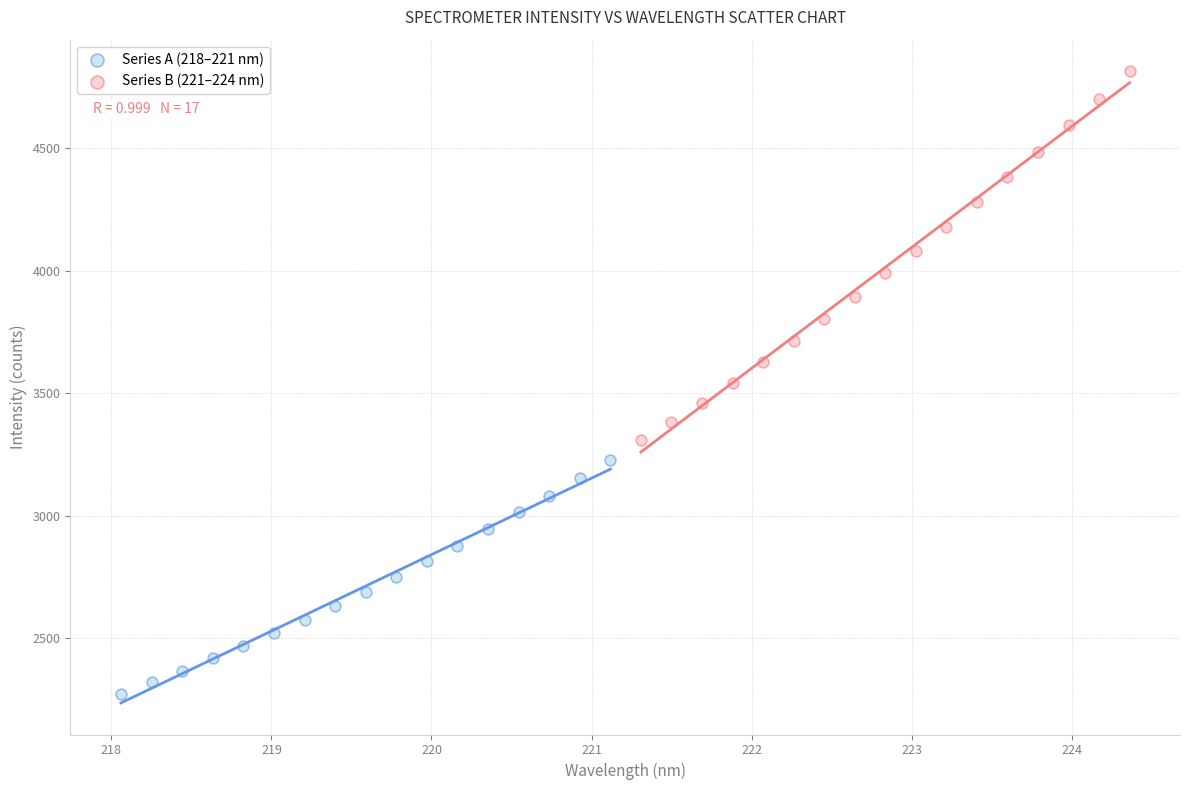

Which series has the largest Y range (max minus min)?

Series B (221–224 nm)